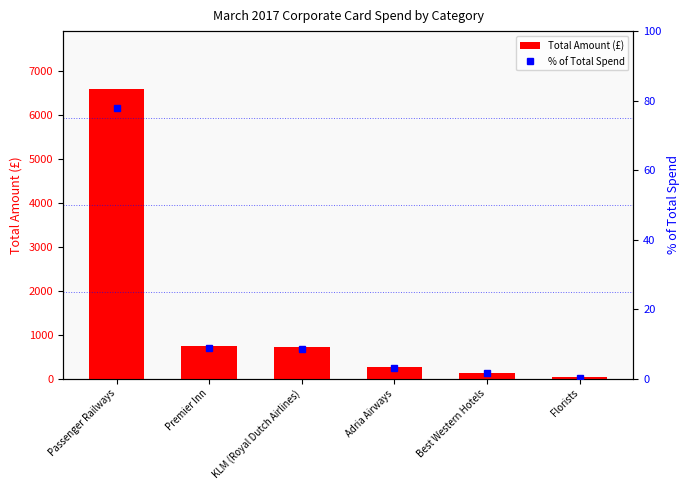

Where does the % of Total Spend series first go above 8?

Passenger Railways